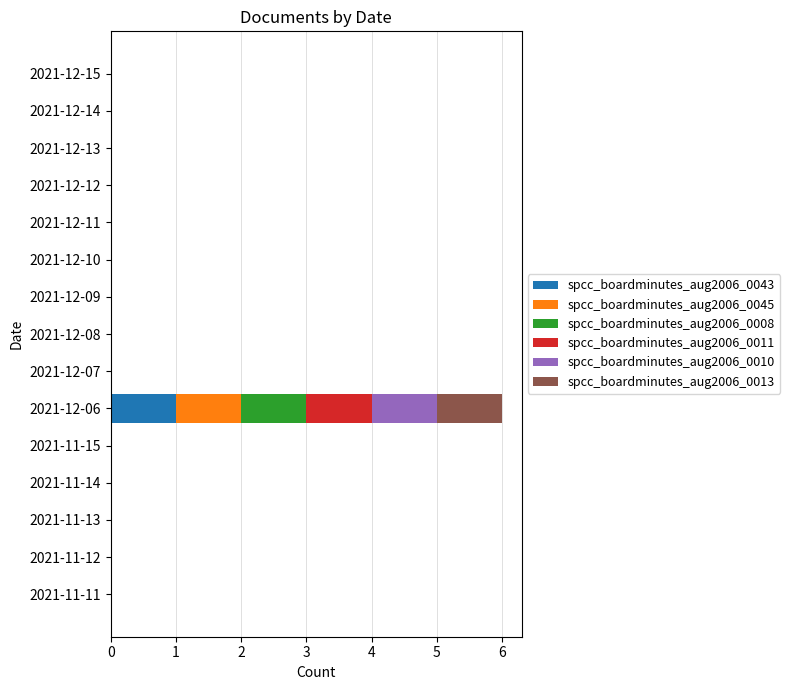

At which category is the sum across all series the highest?

2021-12-06